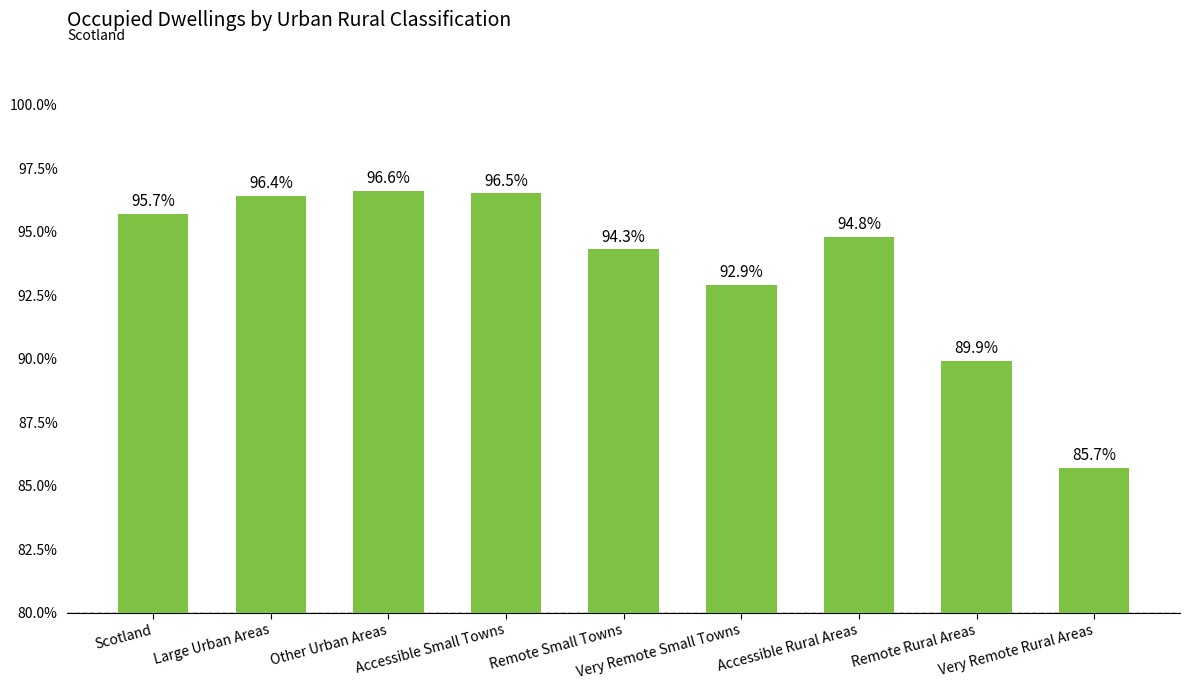

Is it true that the value at Scotland is 95.7?

True